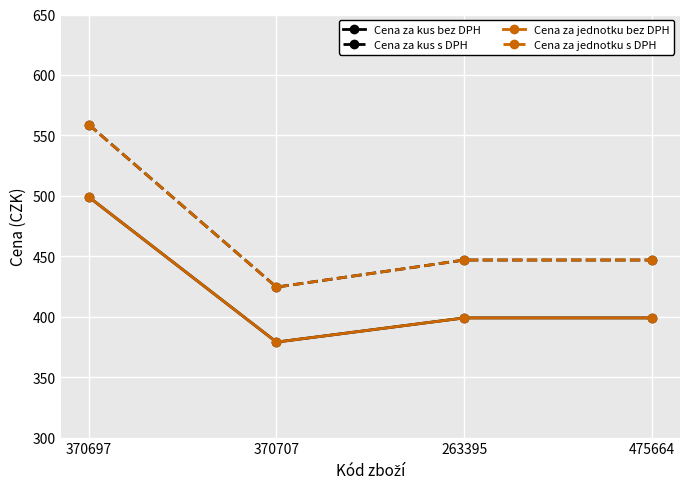

At which label does Cena za kus s DPH first exceed 446?

370697